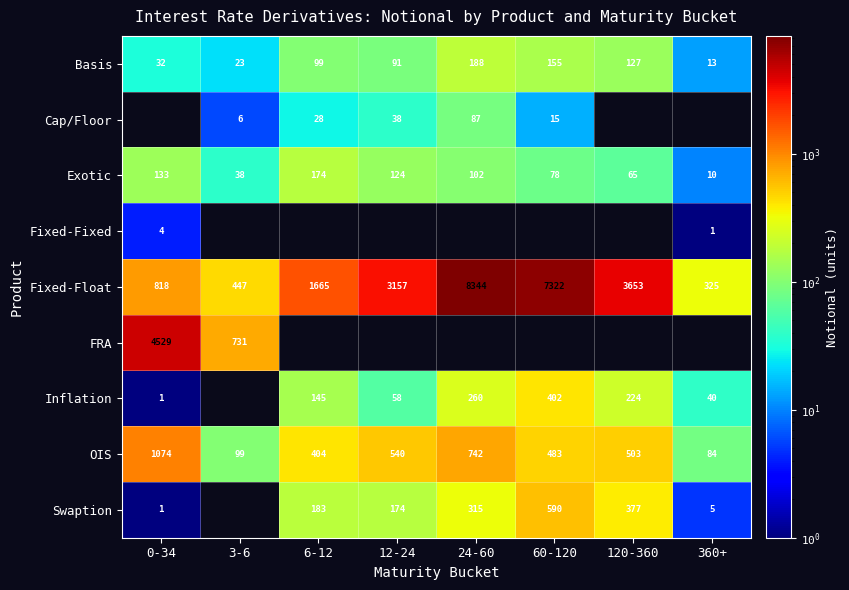

Rank the categories by Fixed-Float value from lowest to highest.

360+, 3-6, 0-34, 6-12, 12-24, 120-360, 60-120, 24-60